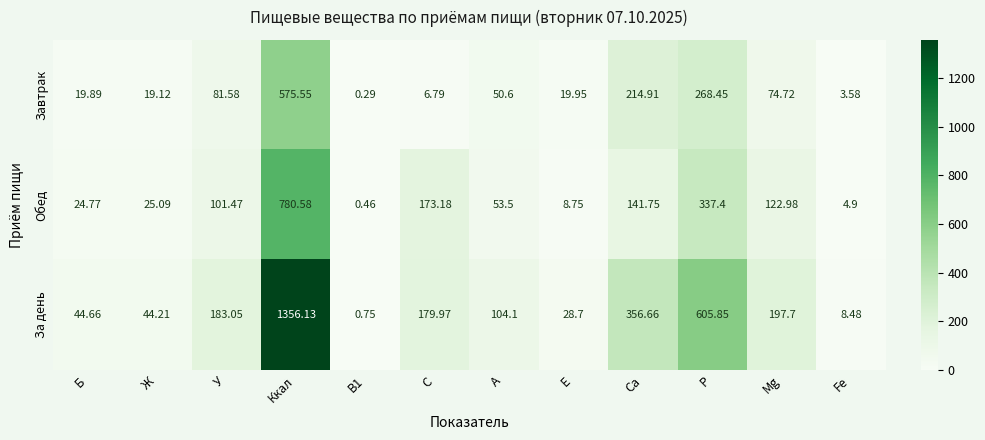

Rank the series by their maximum value, from highest to lowest.

За день, Обед, Завтрак